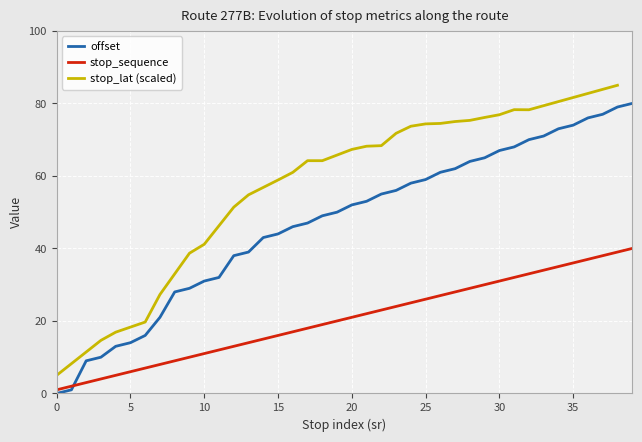

At which label is stop_sequence closest to 20?

19